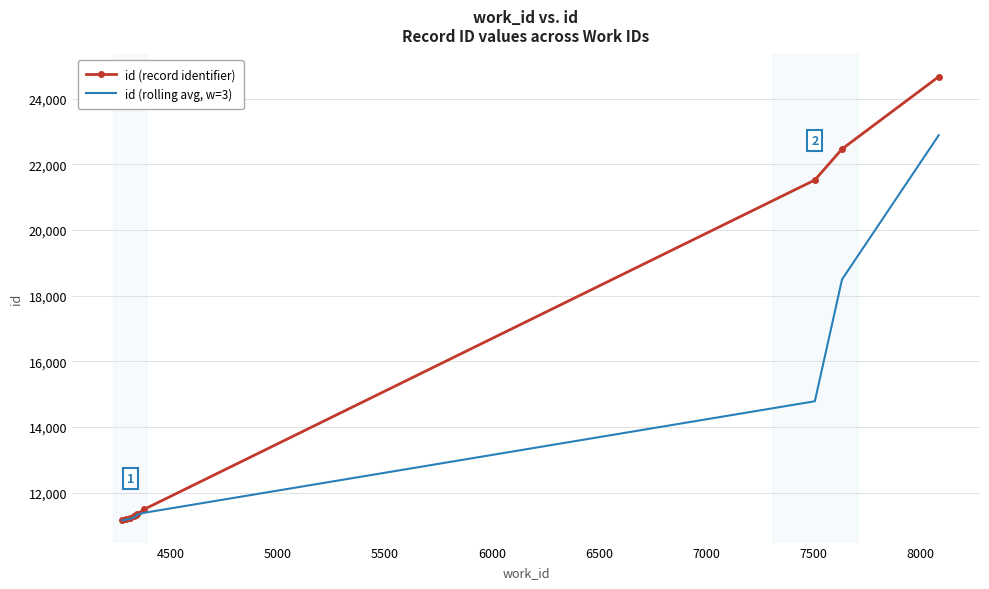

What is the difference between the maximum and minimum values in the id (rolling avg, w=3) series?

11728